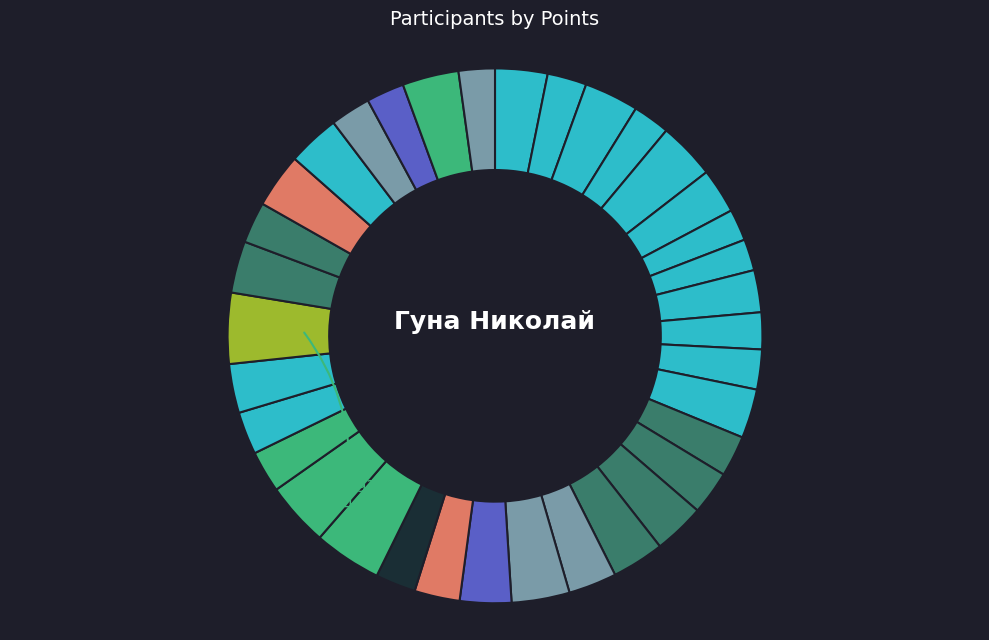

Which category has the smallest portion of the pie?

Стасюк Анастасия